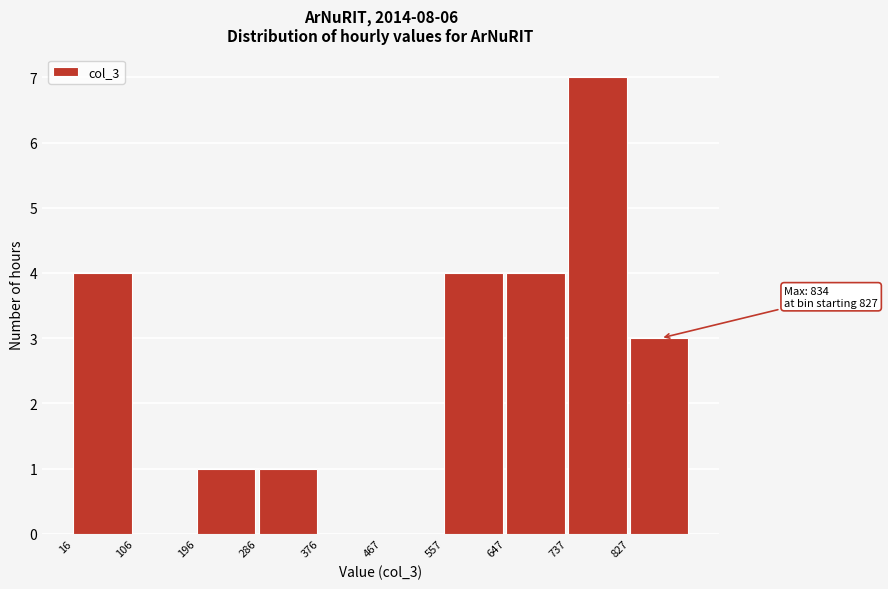

Over which range of the x-axis is the bar tallest?

740 to 830